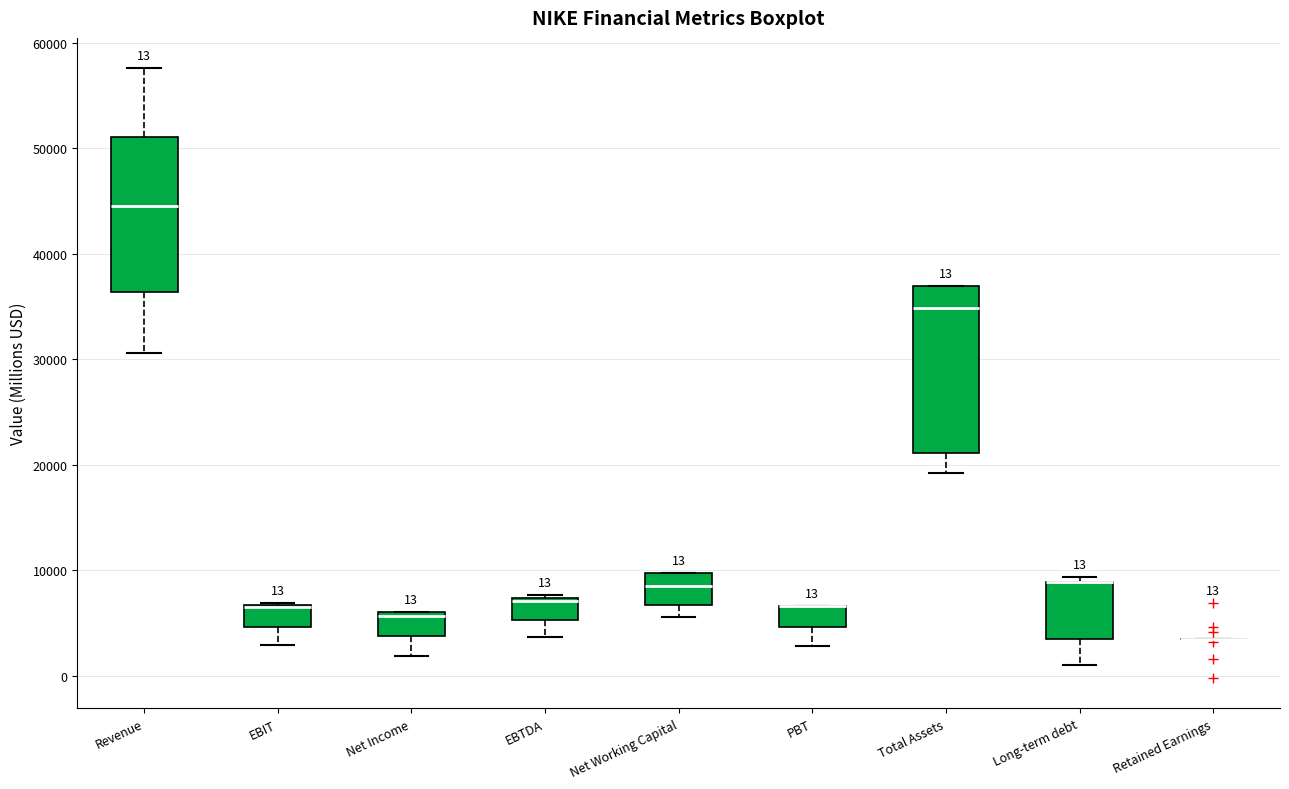

Which box is the tallest, from its lower edge to its upper edge?

Total Assets